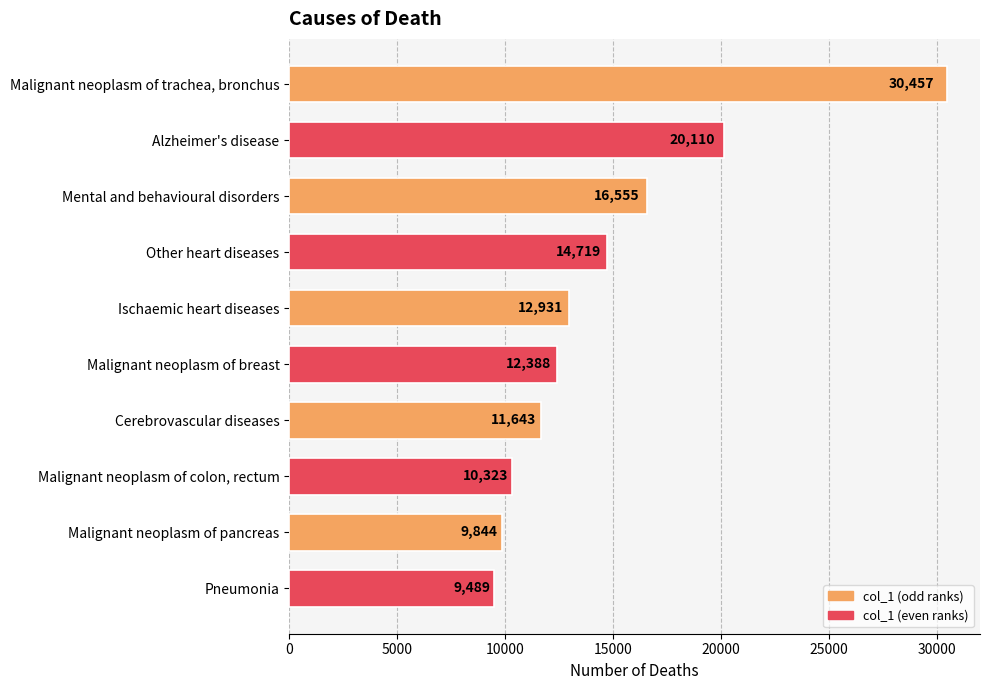

What is the minimum value shown in the chart?

9489